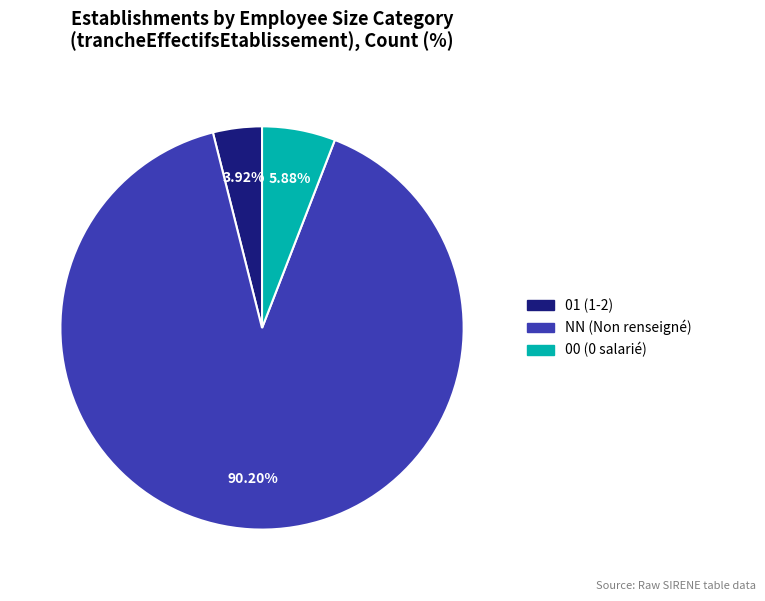

Does any single category account for the majority?

Yes